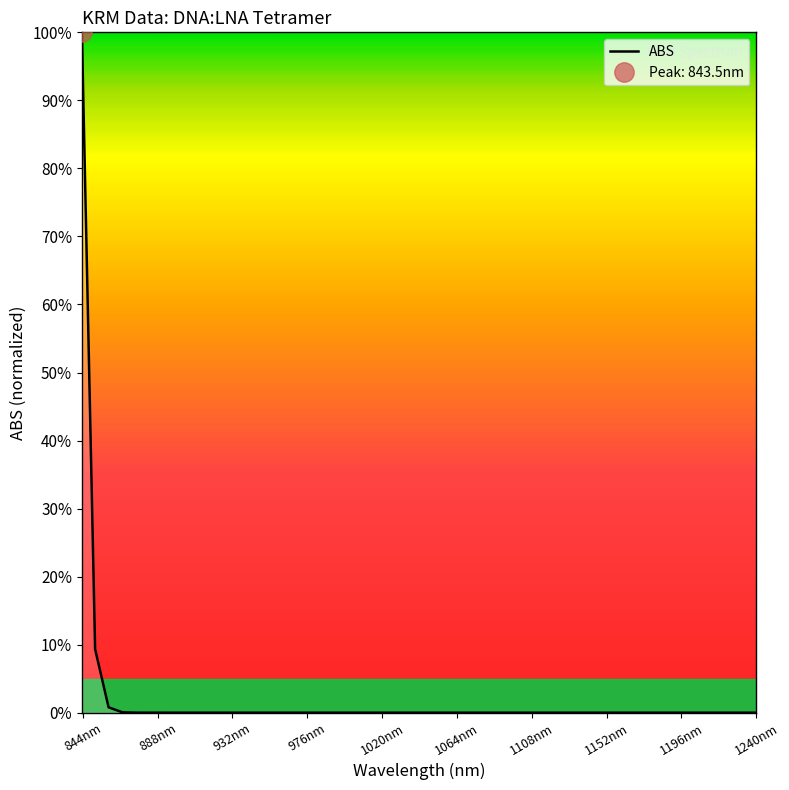

True or false: the data shows -40.2 at 23.

False